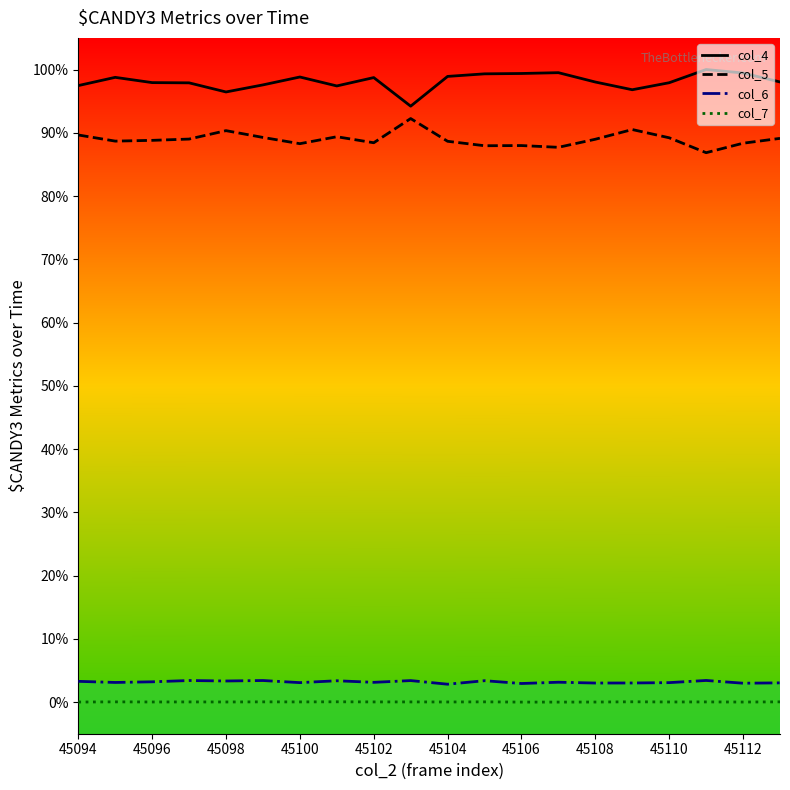

Which series has the largest total across all categories?

col_4